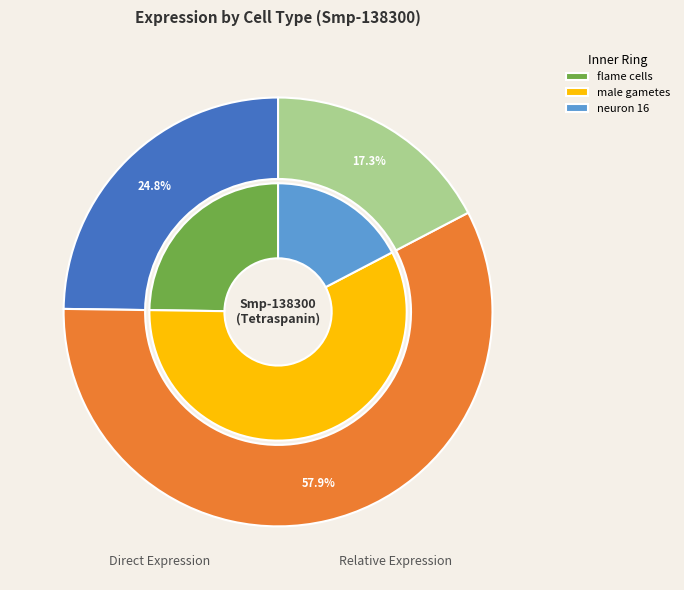

To the nearest percent, what is the combined percentage of neuron 16 and flame cells?

42%